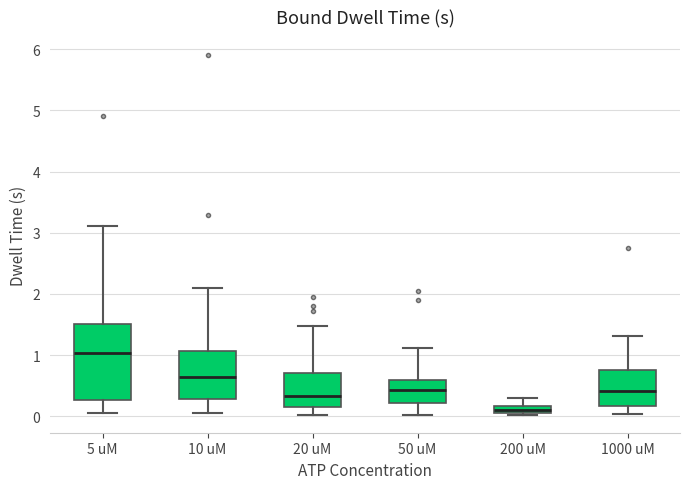

Which box is the tallest, from its lower edge to its upper edge?

5 uM